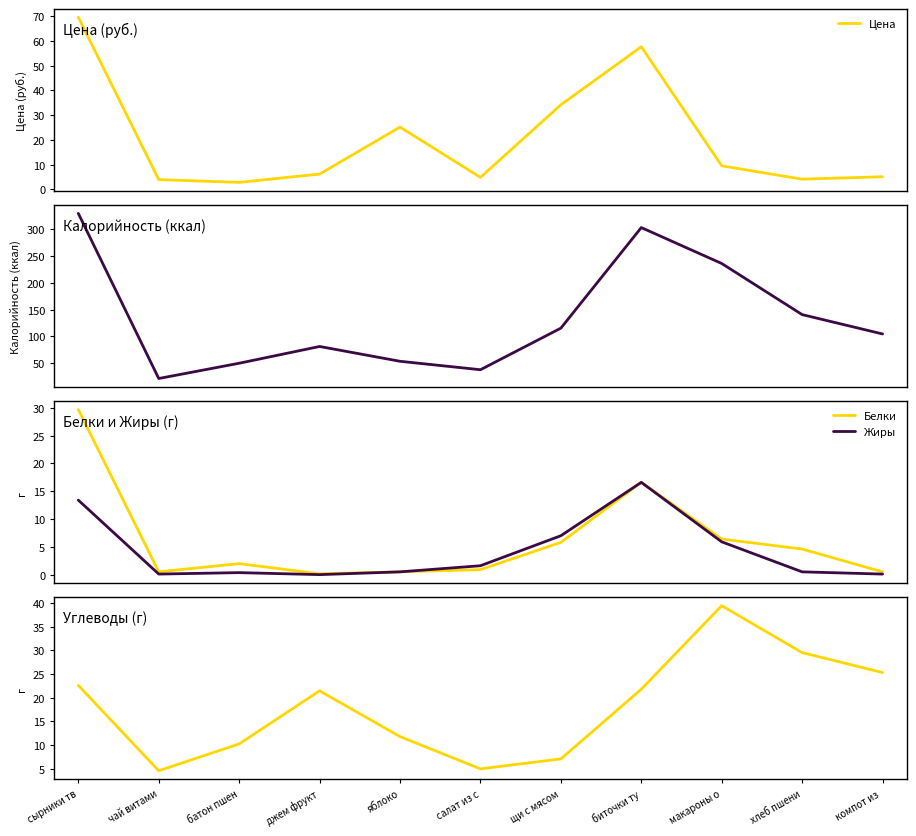

Between чай витами and компот из , which series saw the biggest shift?

Калорийность